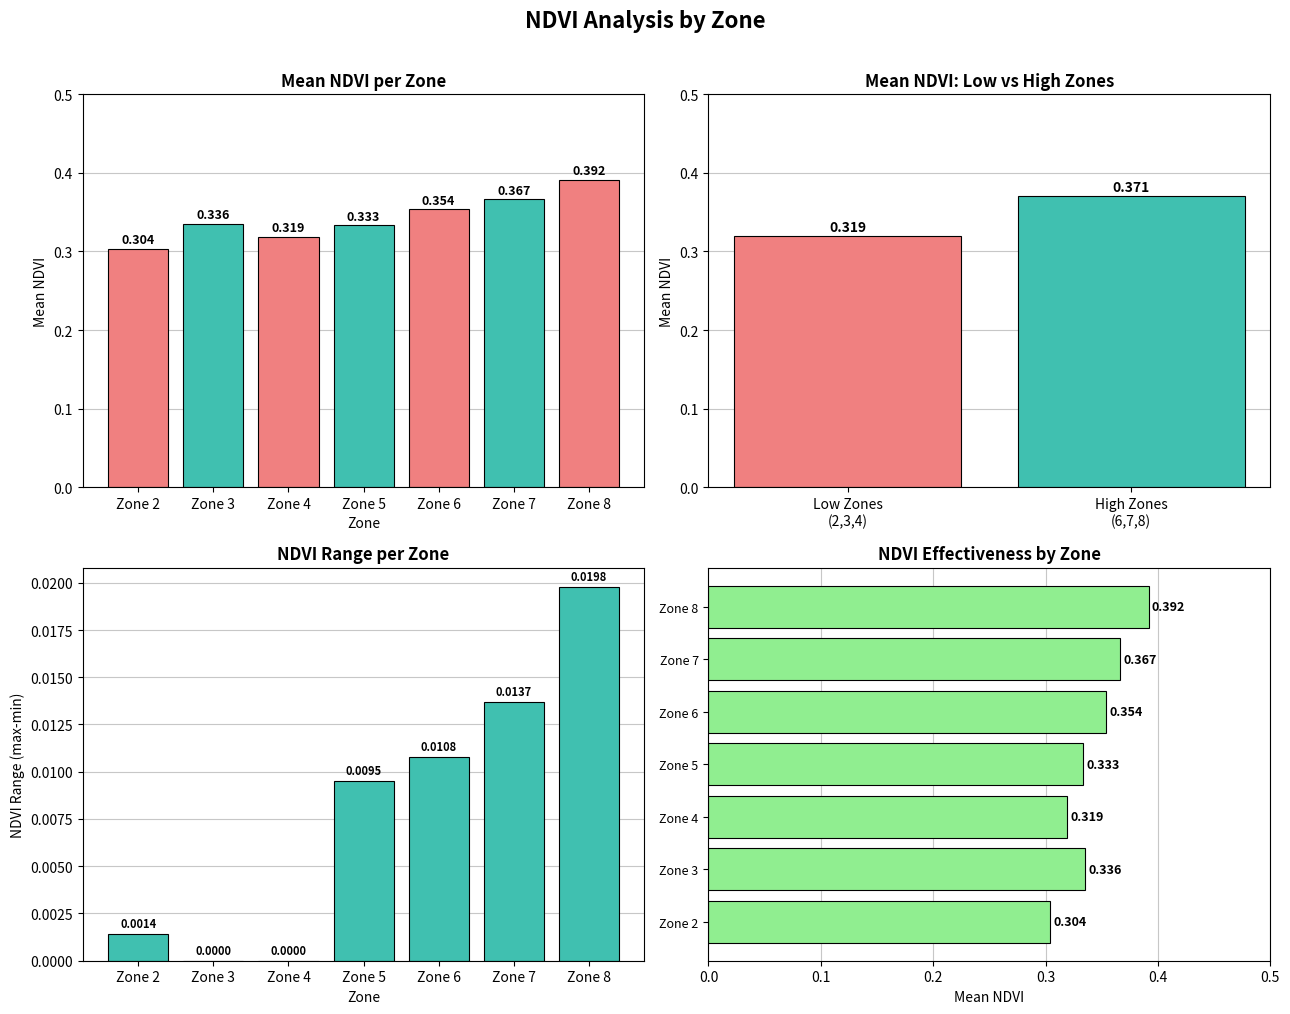

Is the value of NDVI Range at Zone 7 greater than the value of Mean NDVI at Zone 7?

No